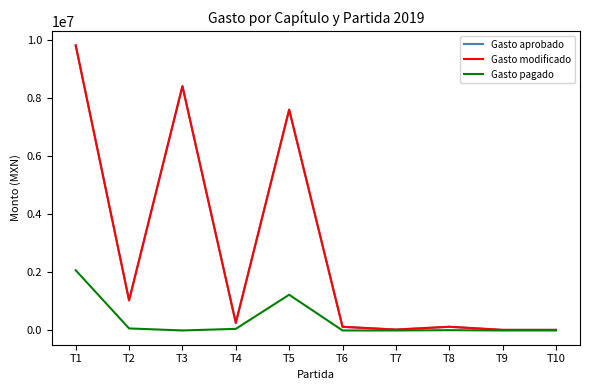

At which category does Gasto aprobado reach its first local peak?

T3